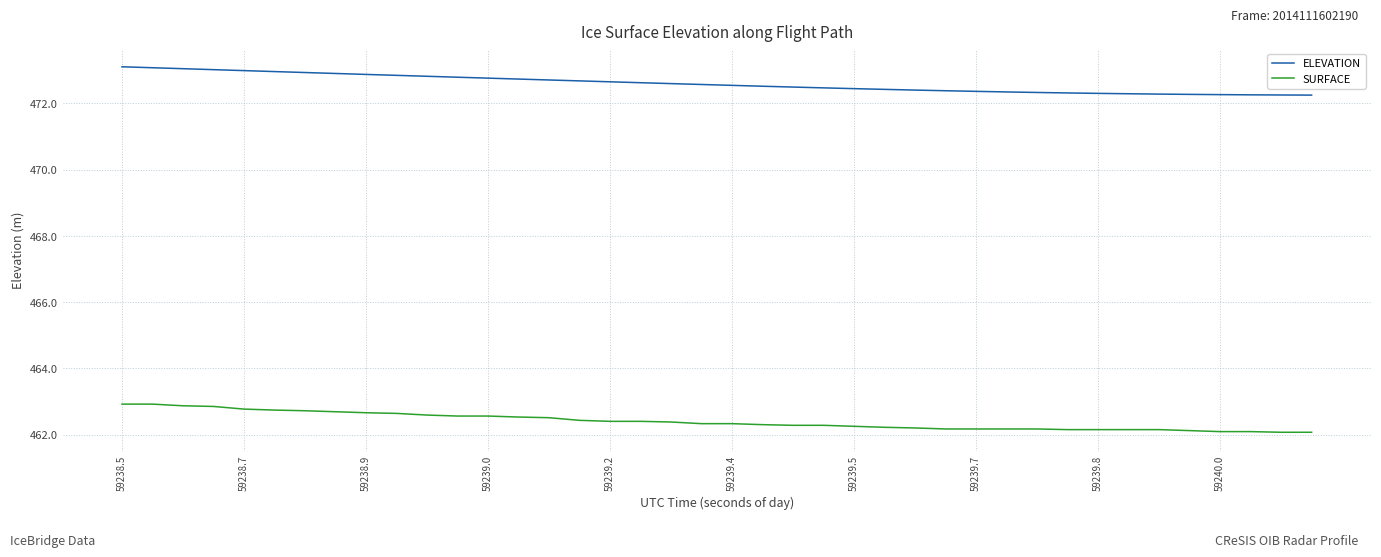

What are all the series names shown in the legend?

ELEVATION, SURFACE